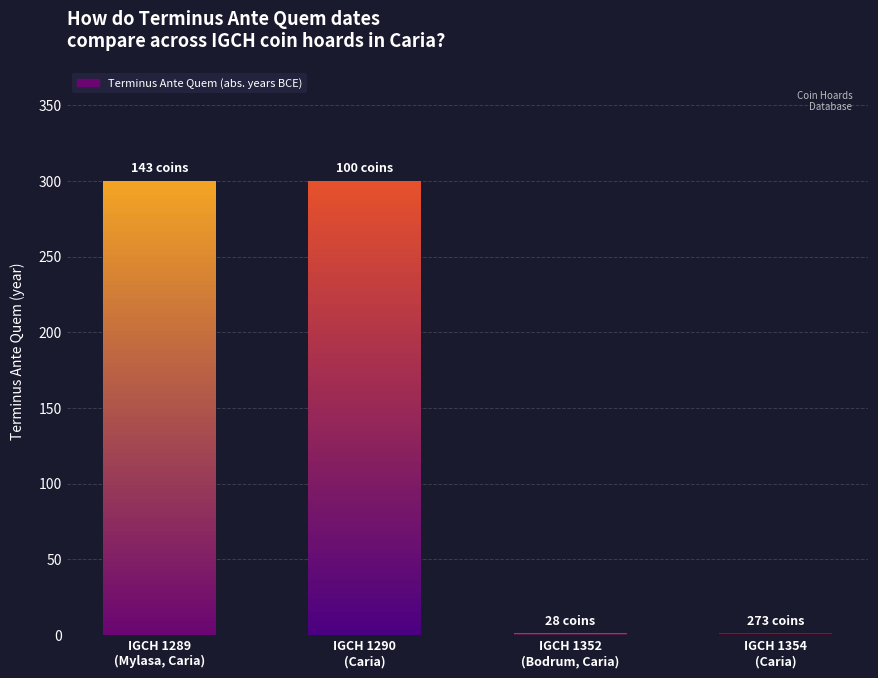

What is the minimum value shown in the chart?

1